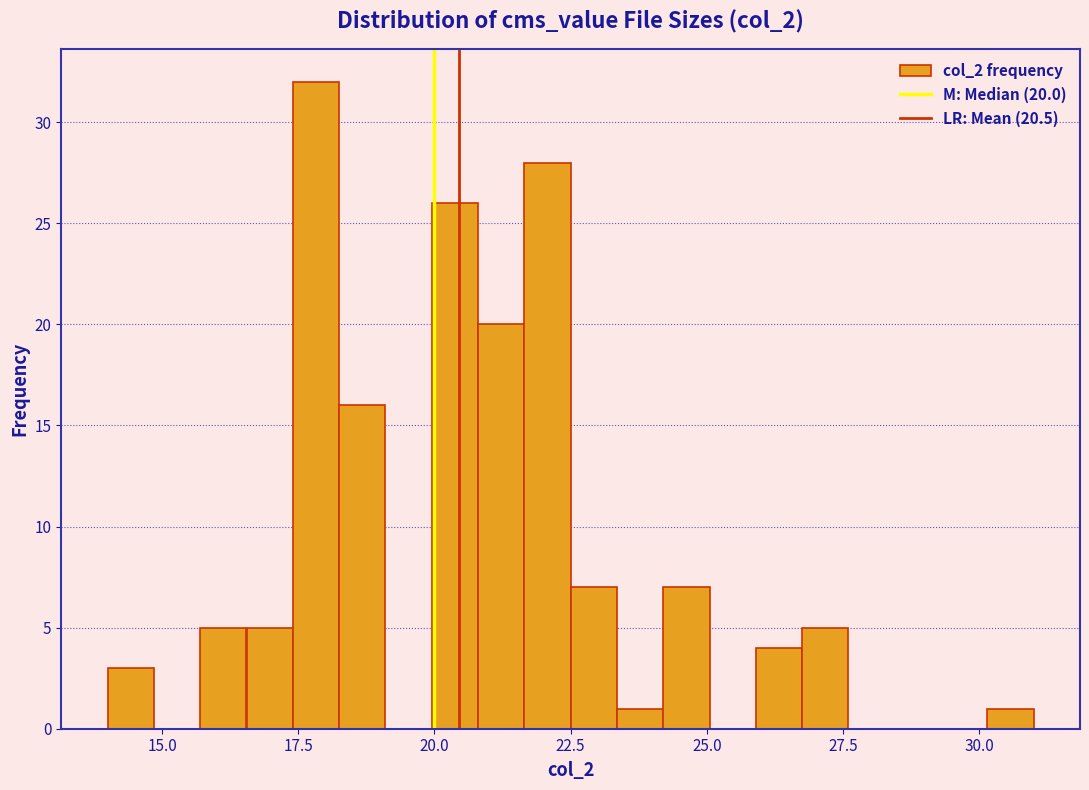

Read against the x-axis, roughly where is the centre of the tallest bar?

18.0